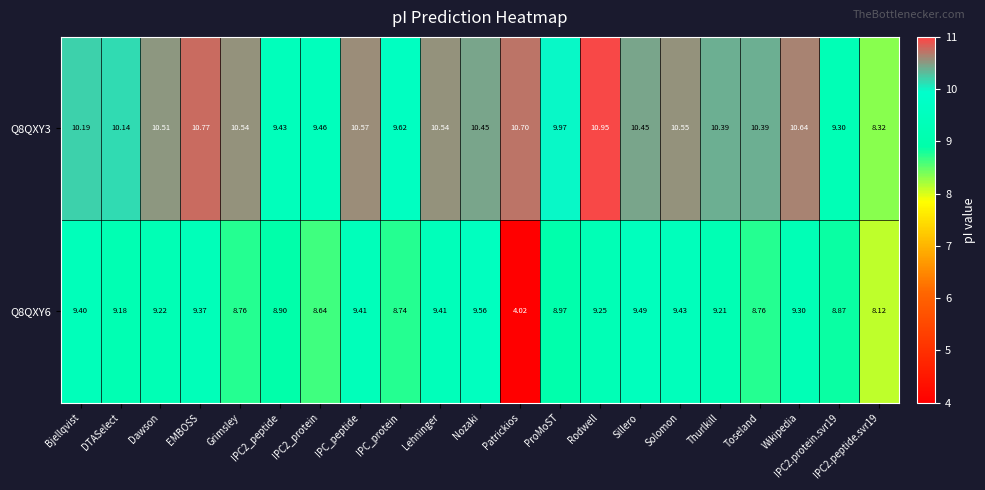

Which label corresponds to the largest value in the chart?

Rodwell